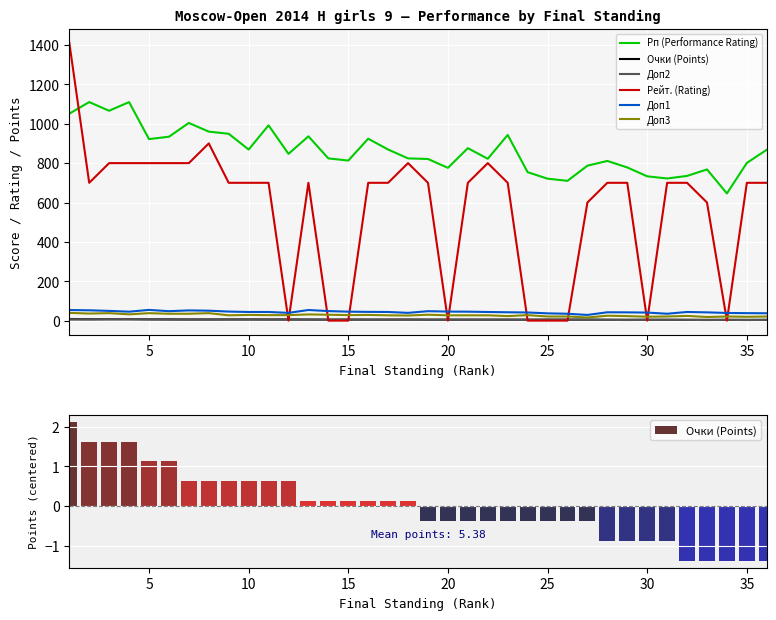

What is the value of the Рейт. (Rating) bar at the 18th from the left?

800.0